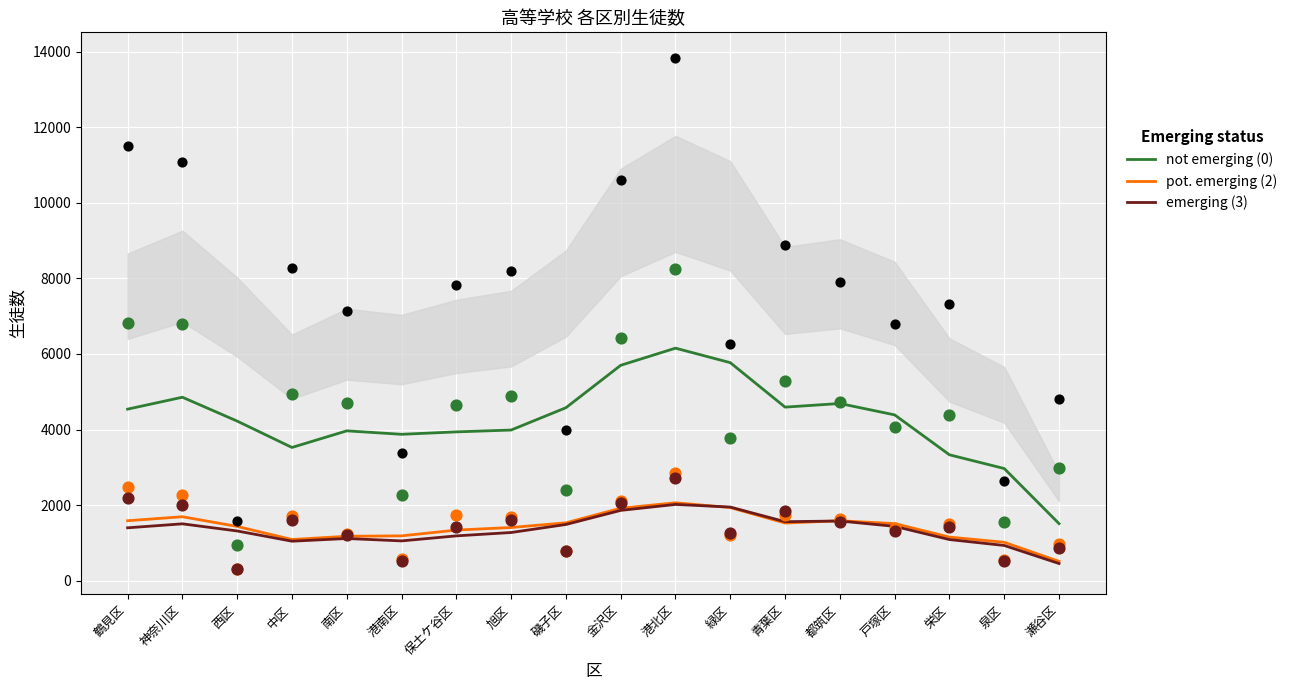

What is the total value across all series at 神奈川区?

8054.7